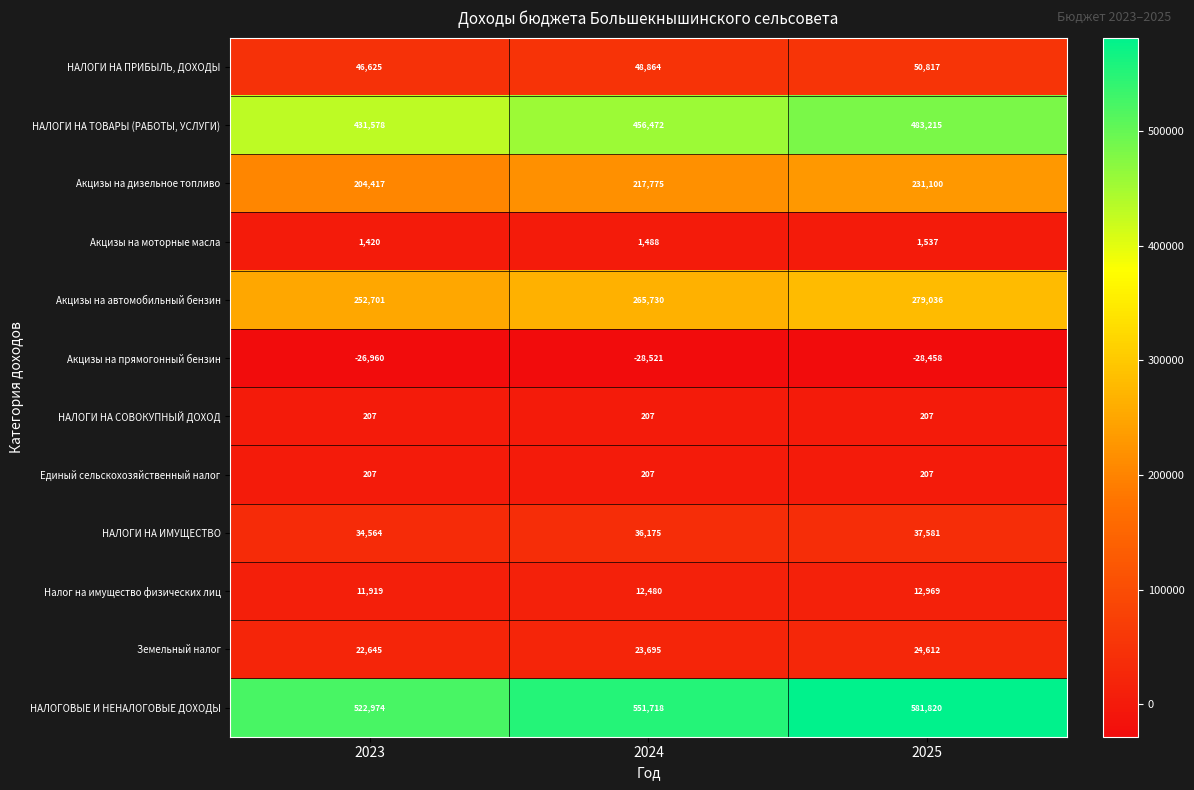

The Акцизы на автомобильный бензин series shows 265730 at 2024. True or false?

True